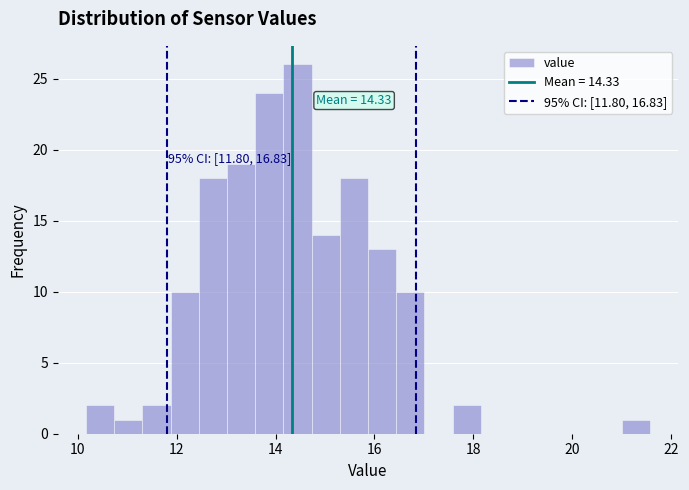

Around what value on the x-axis is the tallest bar? Give the approximate position of its centre, as read against the axis.

14.4